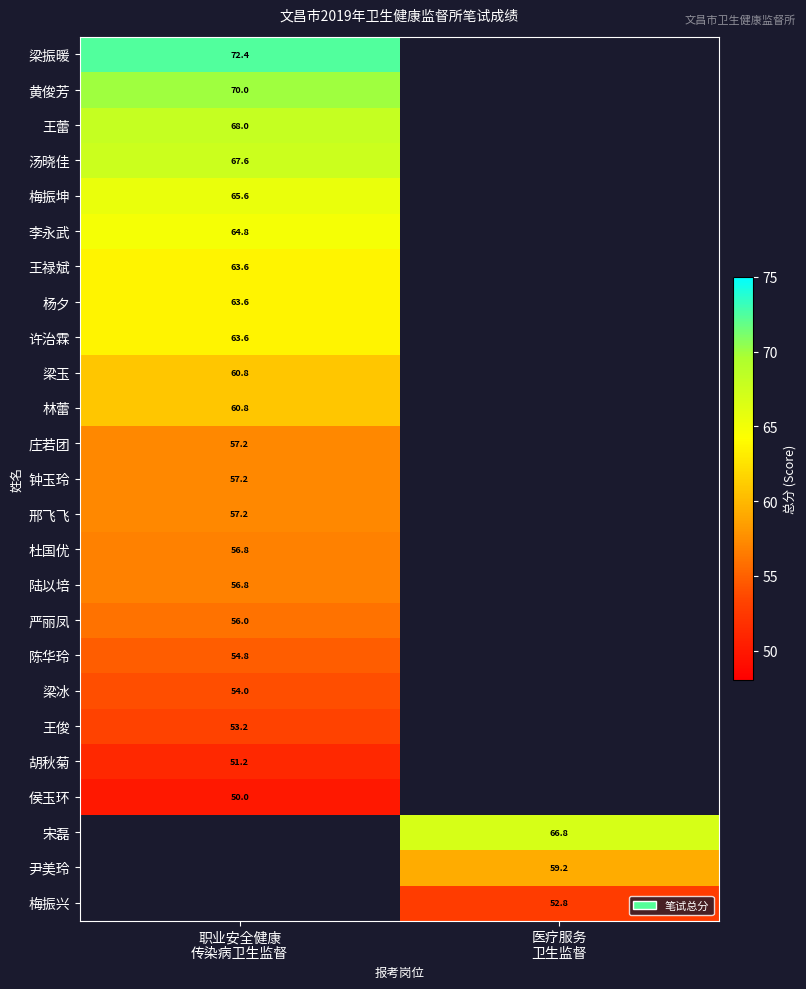

What is the lowest value of the 许治霖 series?

63.6